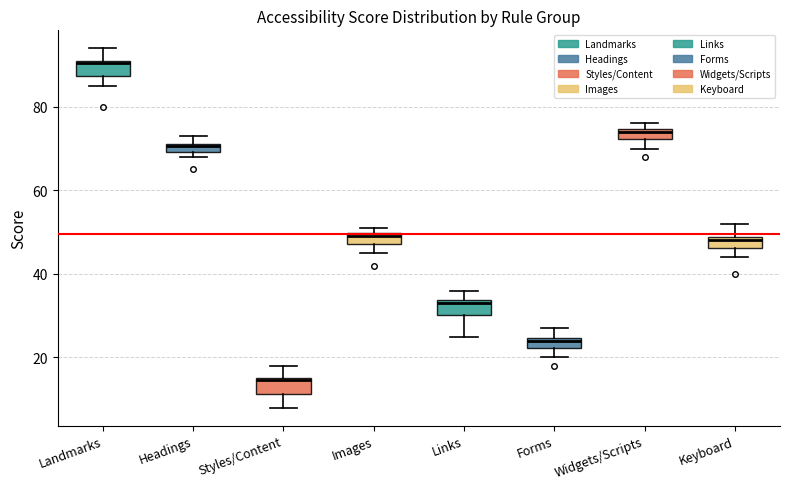

Where does the lower whisker of the box for Links end on the y-axis? The values are not printed on the chart, so give them approximately, as read against the axis.

26